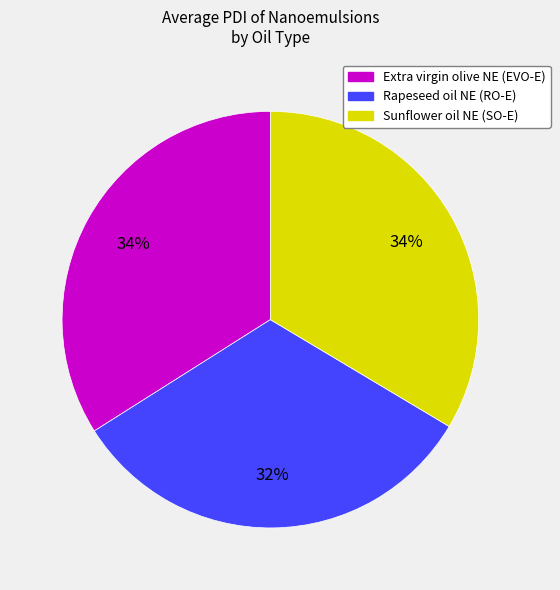

True or false: Rapeseed oil NE (RO-E) accounts for 32% of the total.

True